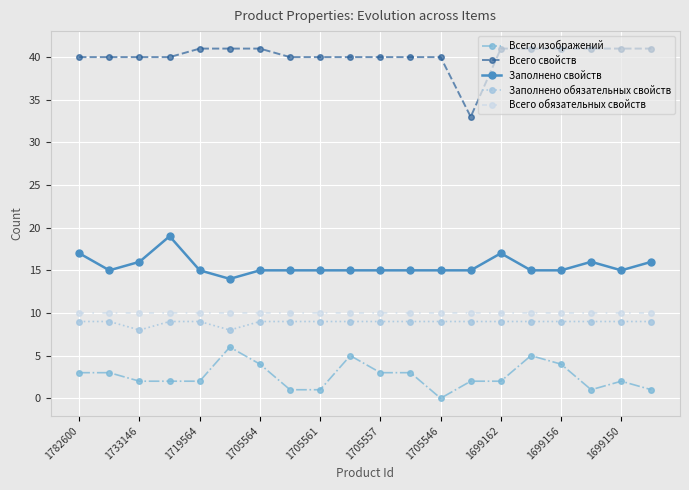

Which series has the largest range (max minus min)?

Всего свойств